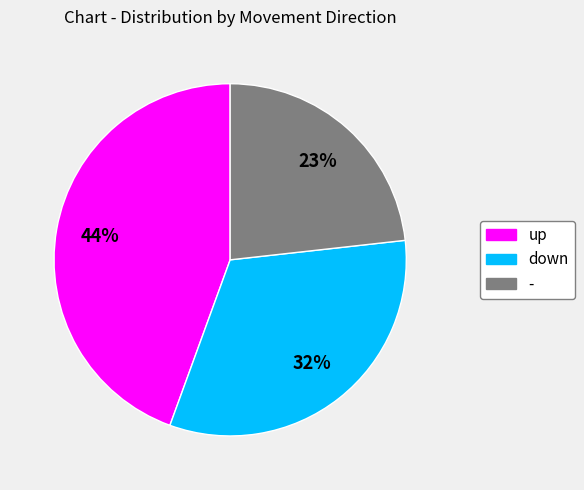

How many slices are in this pie chart?

3